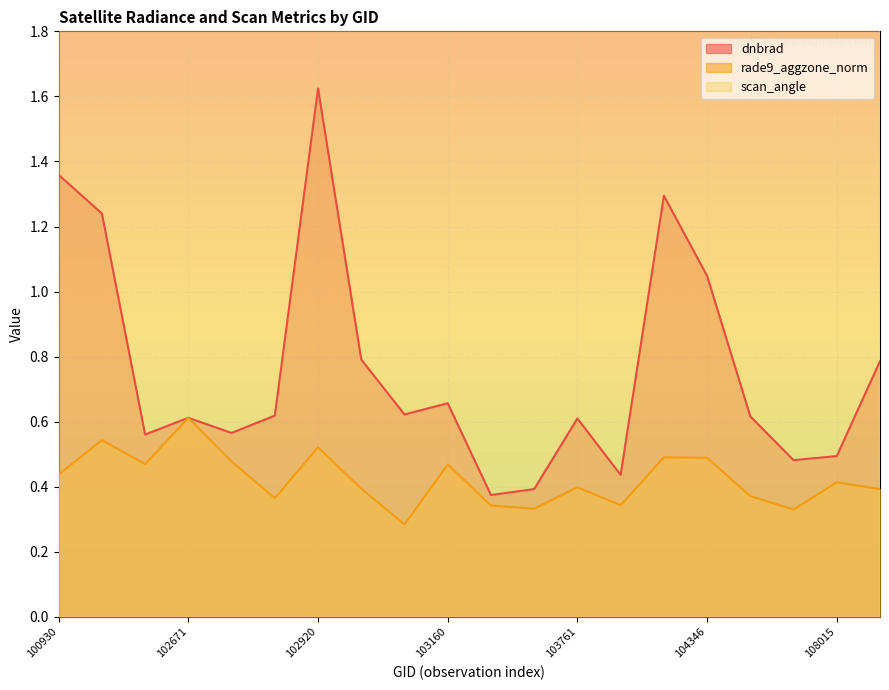

Between 102920 and 100930, which is larger?

102920